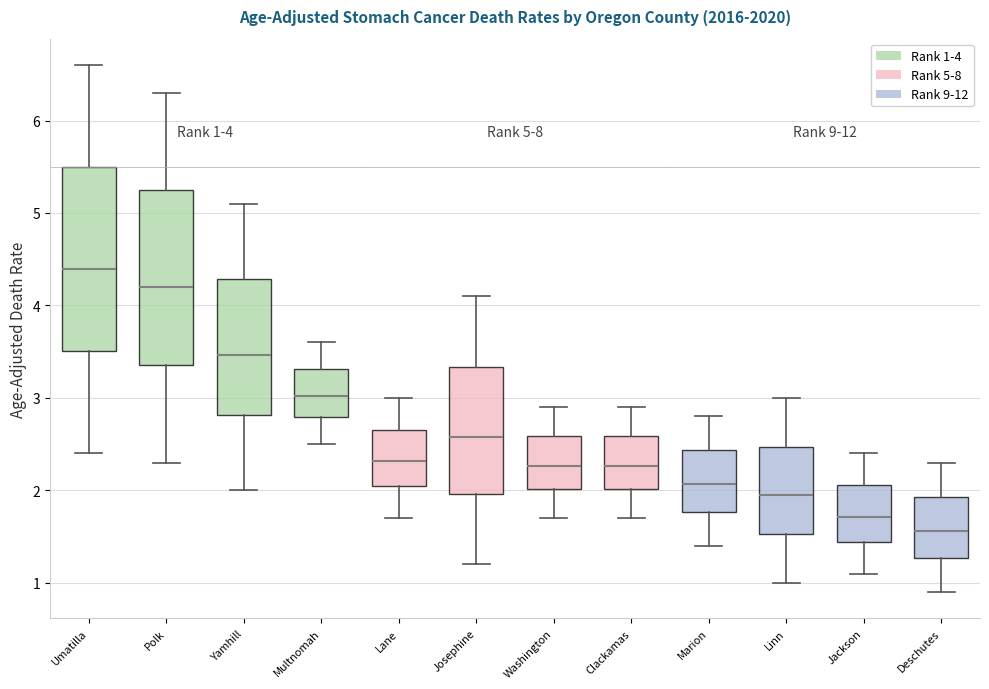

Which box has the lowest median line?

Deschutes